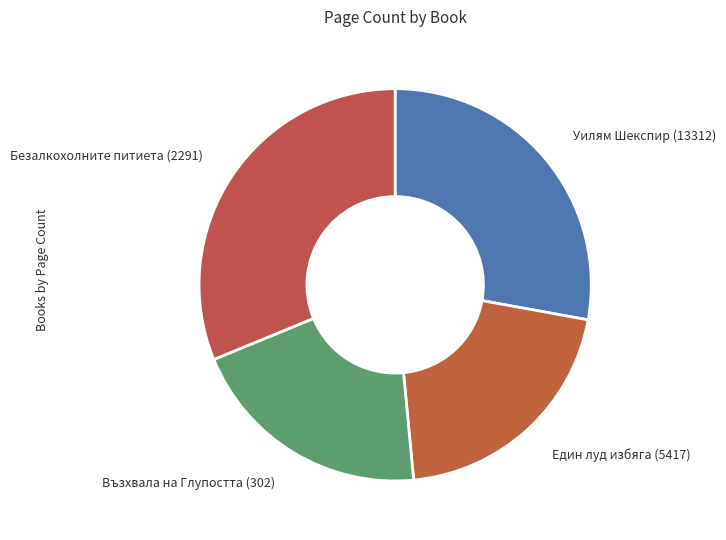

Does Един луд избяга (5417) represent more than half of the total?

No